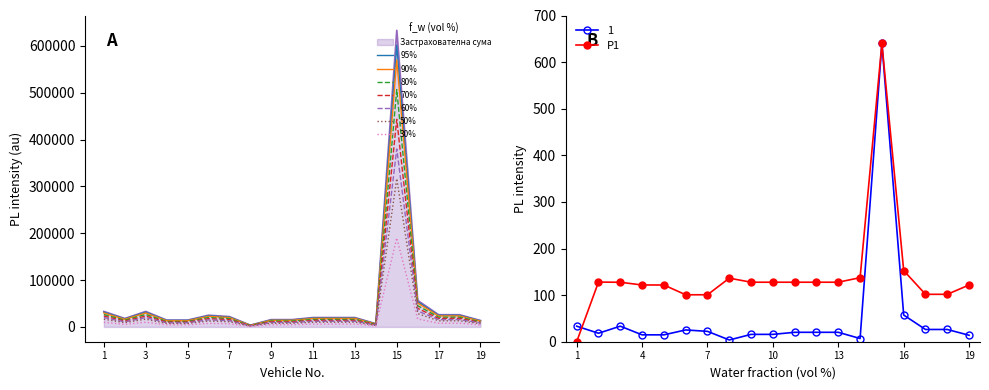

Which series has the widest spread of values?

Застрахователна сума